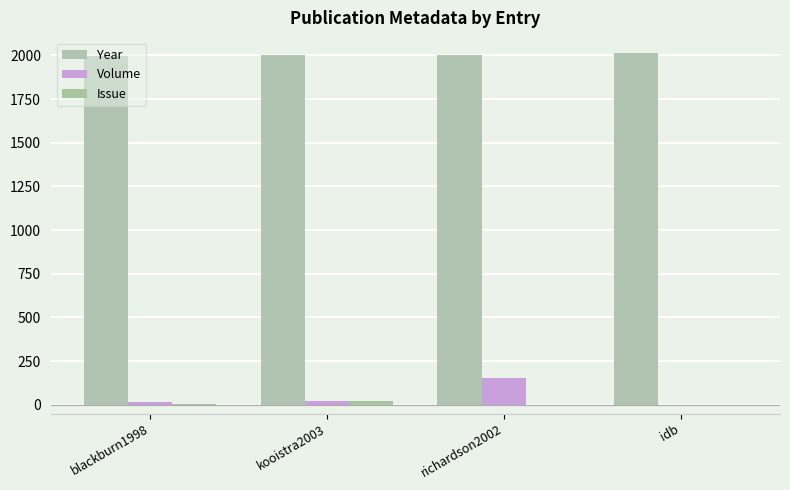

What is the total value across all series at richardson2002?

2156